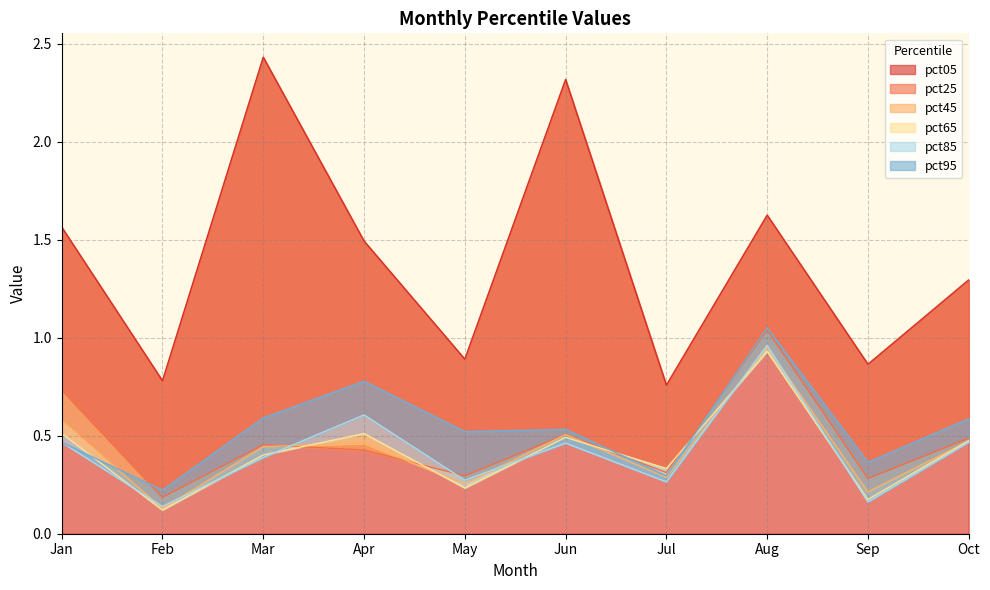

What is the value of the pct85 point at the 7th from the left?

0.3